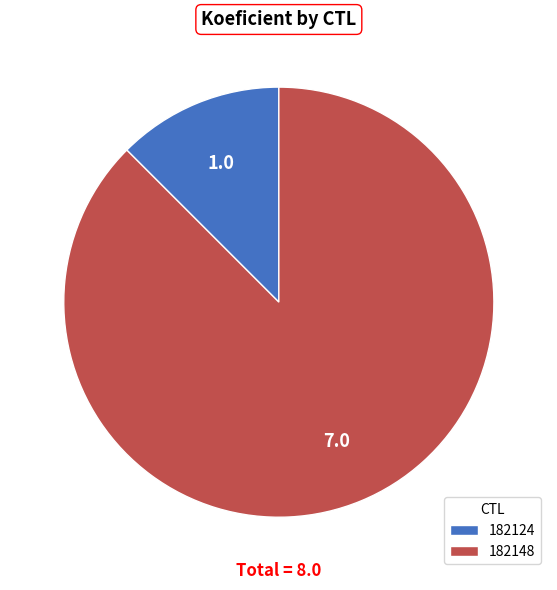

The 182148 slice represents 88% of the pie. True or false?

True